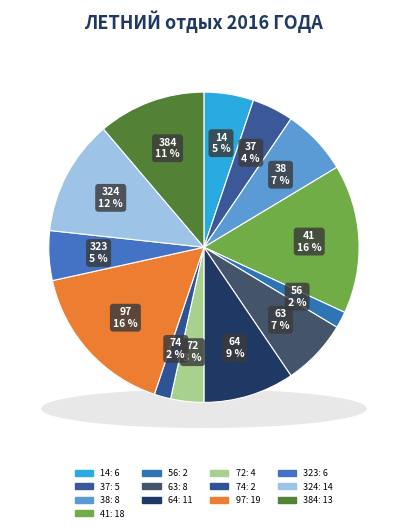

To the nearest percent, what is the combined percentage of 37 and 38?

11%